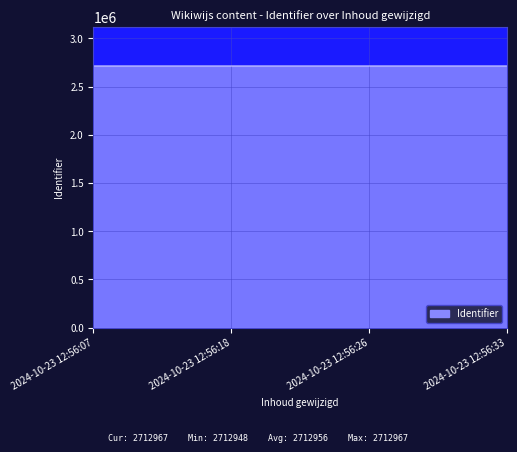

Does the chart have visible grid lines?

Yes